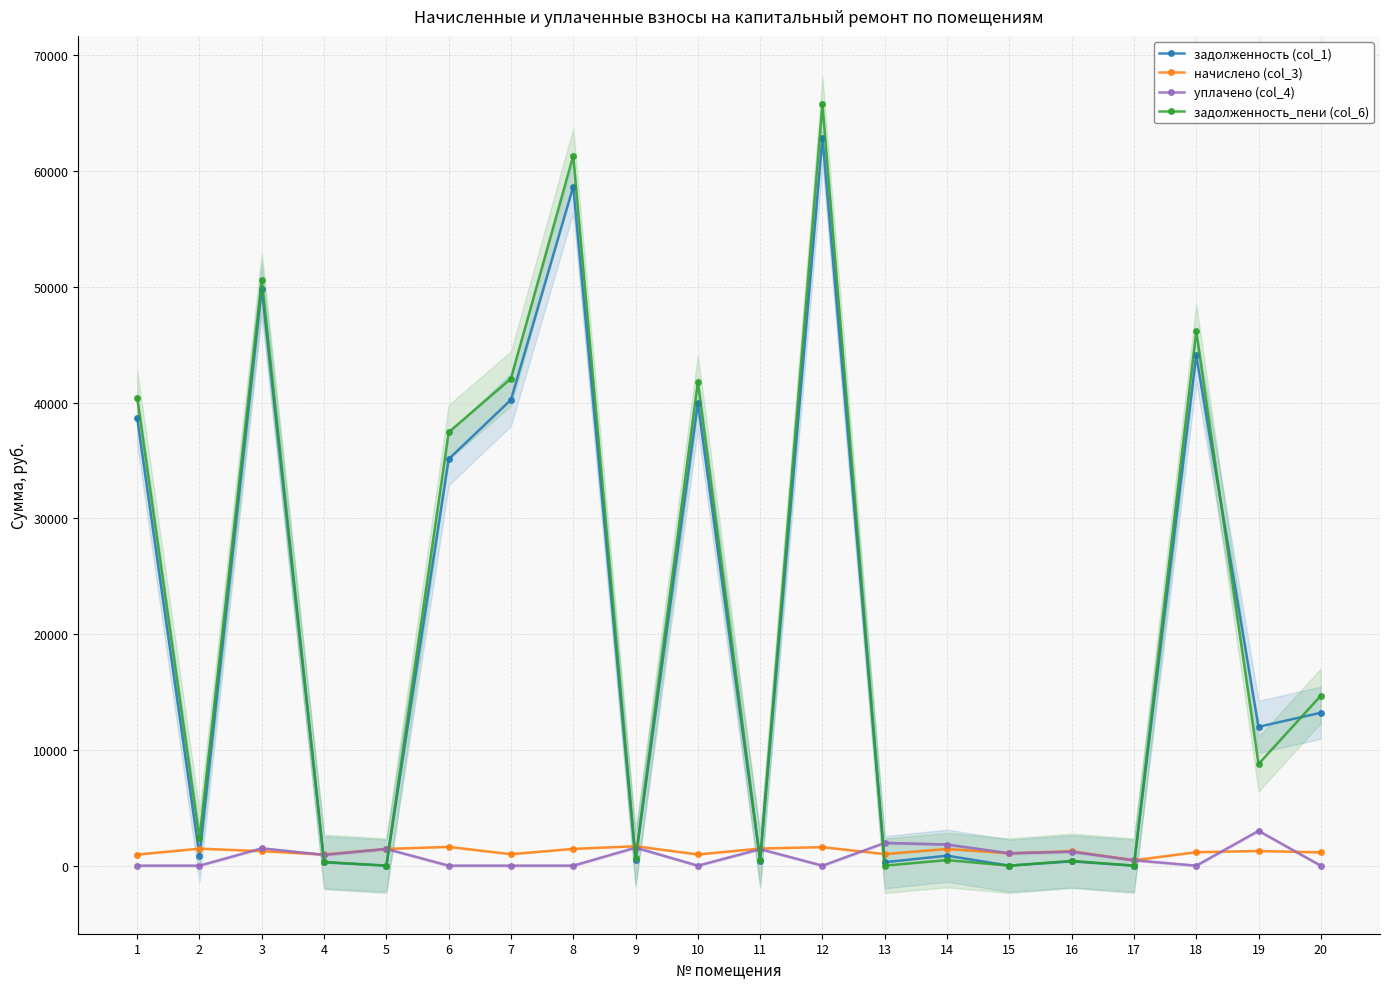

Reading left to right, extract all data points from this chart.

задолженность (col_1): 38663.0	878.3	49836.7	288.0	0.0	35117.3	40243.1	58647.7	499.4	39985.4	441.6	62877.5	299.0	861.3	0.0	372.1	0.0	44090.7	11994.1	13210.0
начислено (col_3): 957.6	1471.1	1253.6	966.8	1448.0	1623.7	992.3	1452.6	1679.2	966.8	1482.6	1600.6	1003.8	1445.6	1070.1	1249.0	467.2	1165.7	1267.5	1149.6
уплачено (col_4): 0.0	0.0	1500.0	932.6	1448.0	0.0	0.0	0.0	1558.6	0.0	1430.1	0.0	1968.2	1825.0	1070.1	1204.7	467.2	0.0	3006.7	0.0
задолженность_пени (col_6): 40429.3	2367.1	50604.3	322.3	0.0	37436.1	42073.4	61327.0	620.1	41783.0	494.2	65795.0	0.0	481.9	0.0	416.3	0.0	46169.5	8775.0	14678.6